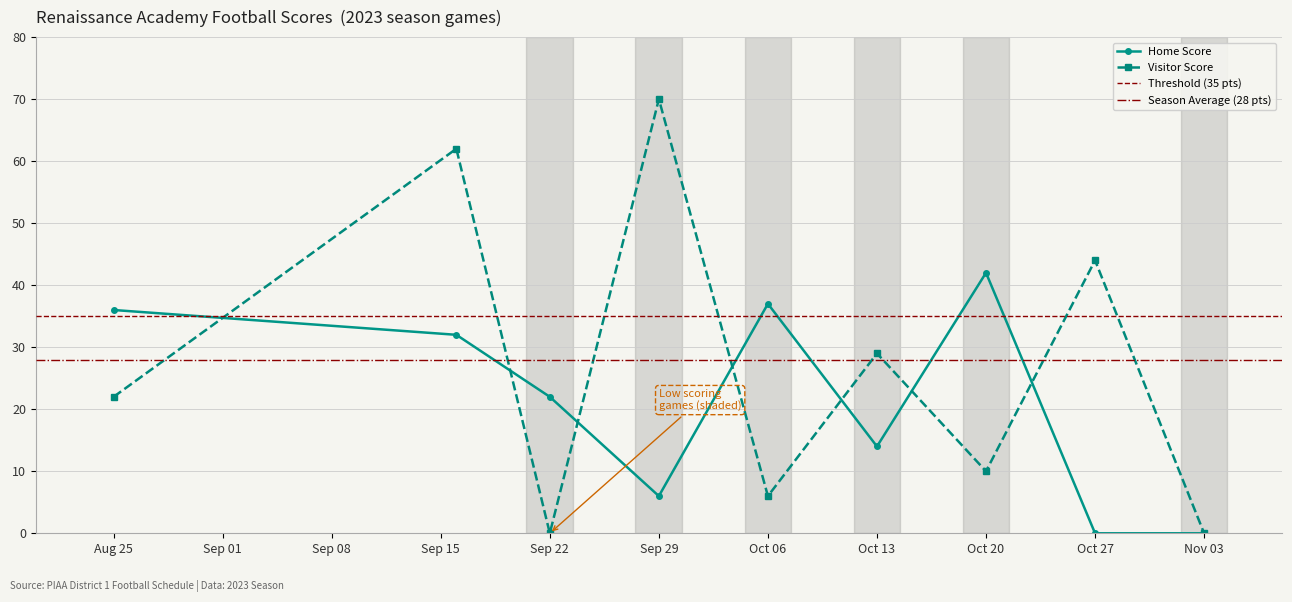

What are all the series names shown in the legend?

Home Score, Visitor Score